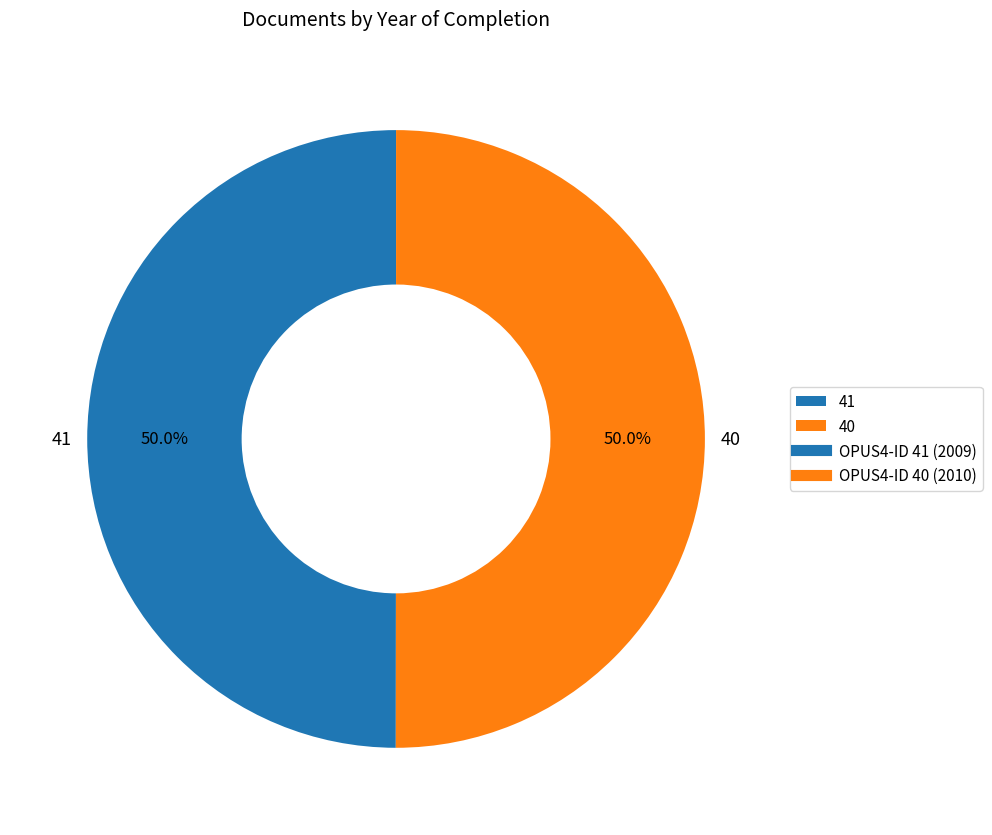

How many segments does this pie chart have?

2